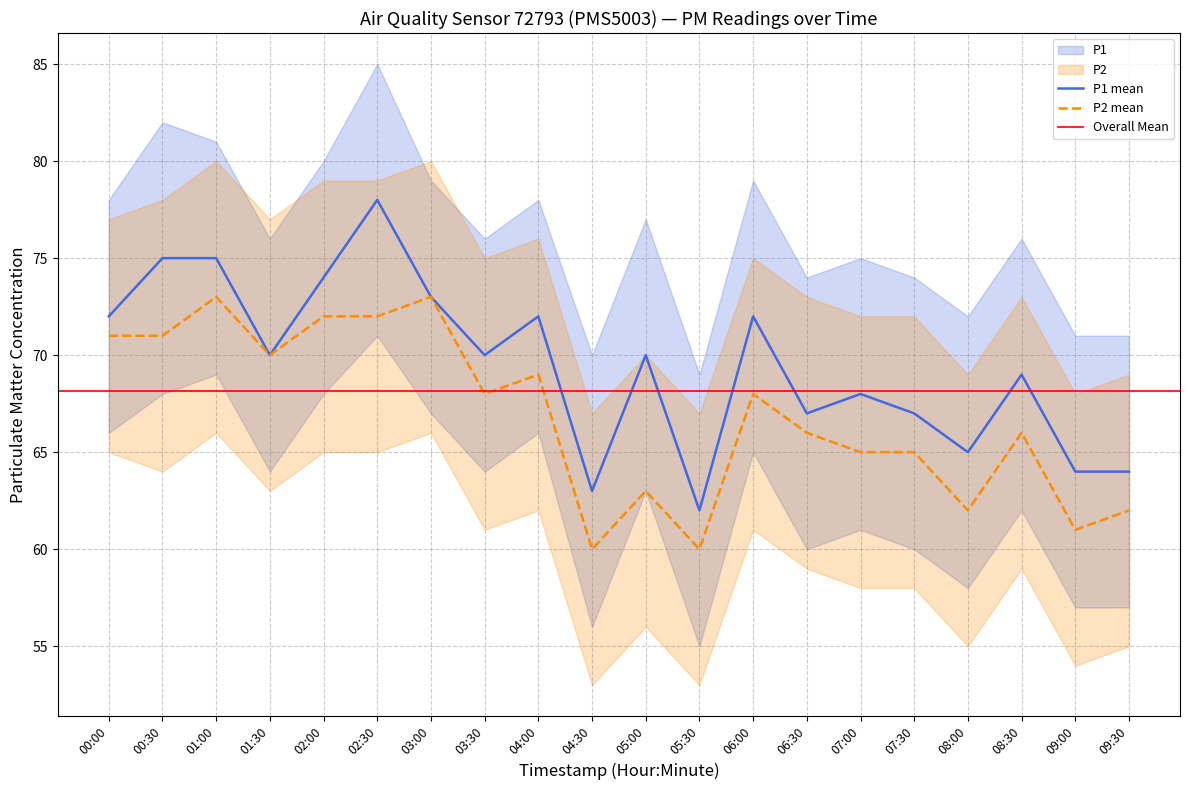

At how many categories does at least one series exceed 63?

18